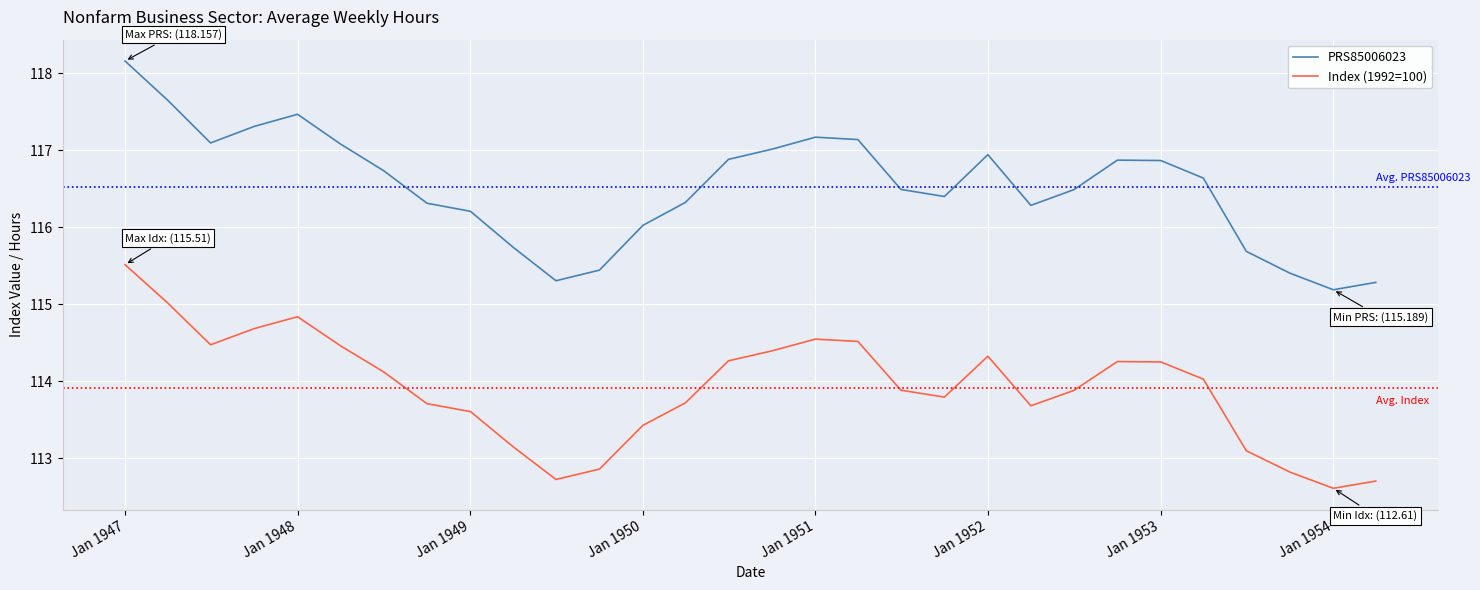

Which series has the largest total across all categories?

PRS85006023